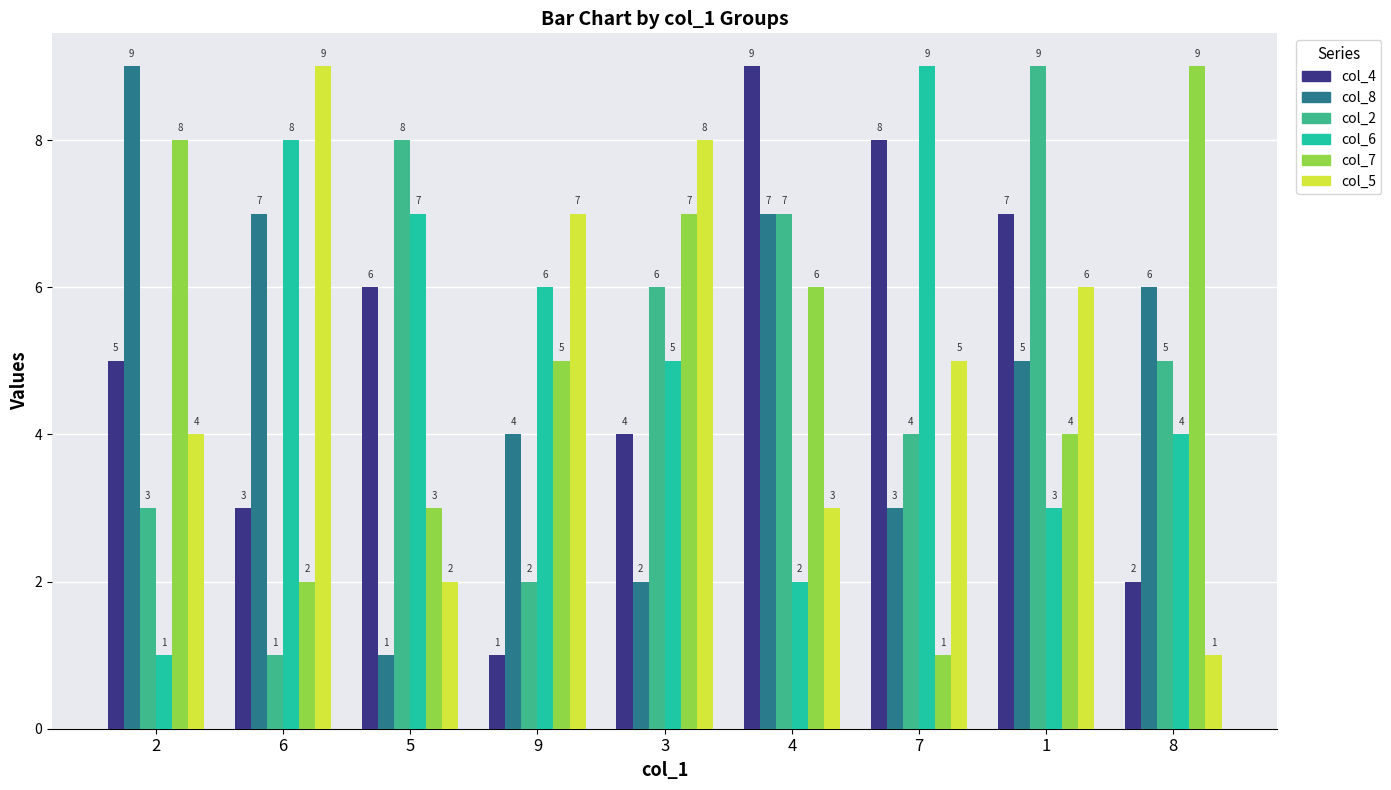

What is the minimum value for col_6?

1